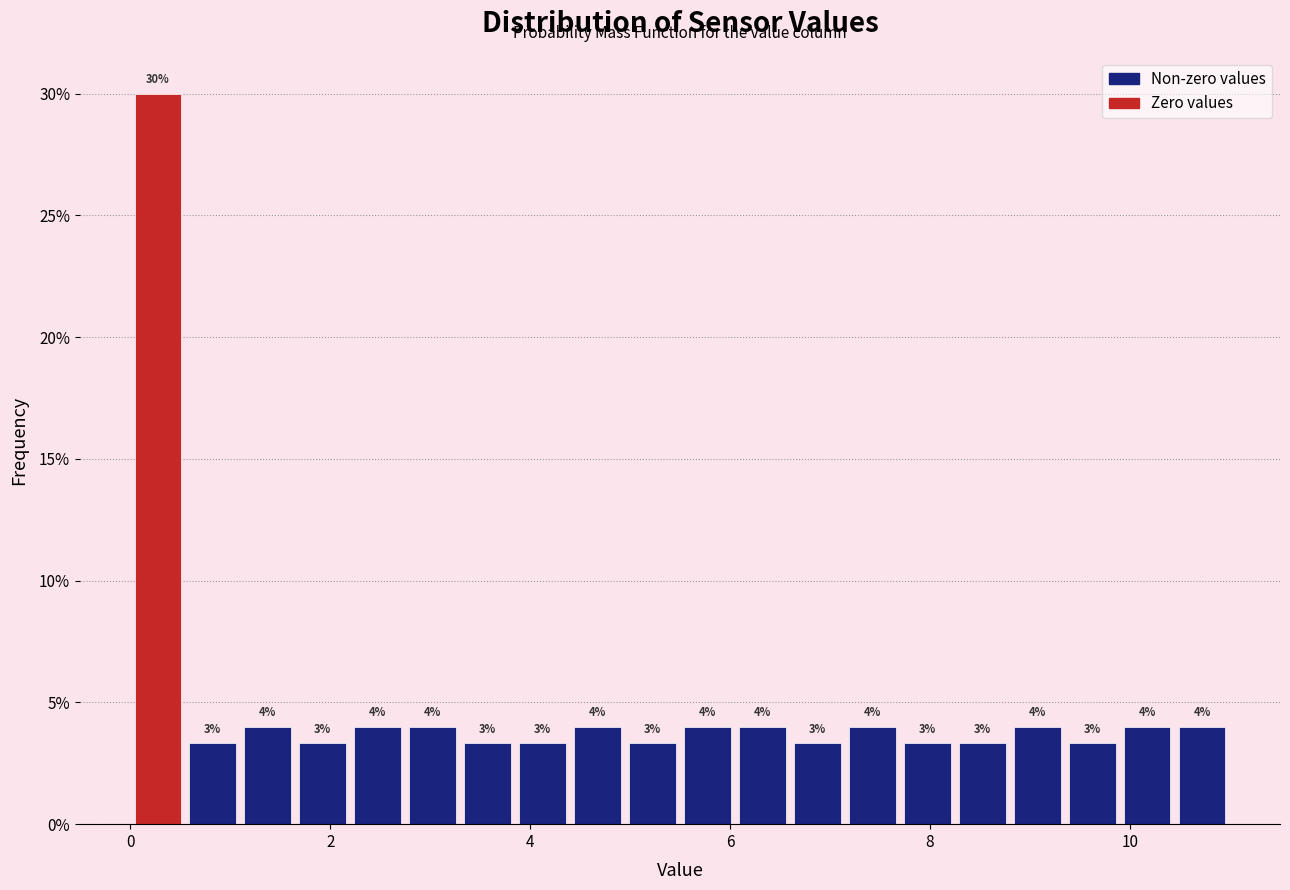

Around what value on the x-axis is the tallest bar? Give the approximate position of its centre, as read against the axis.

0.2